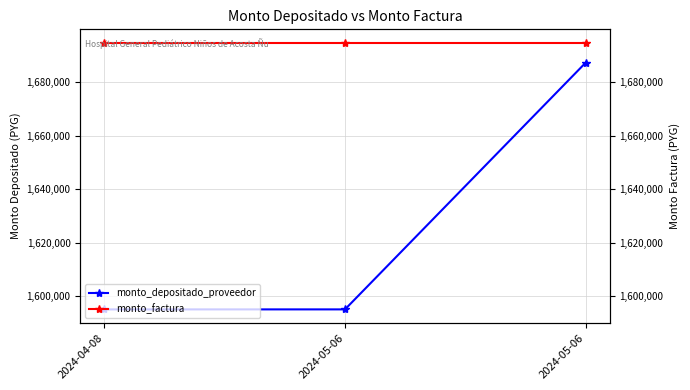

What is the difference between the maximum and minimum values in the monto_depositado_proveedor series?

92448